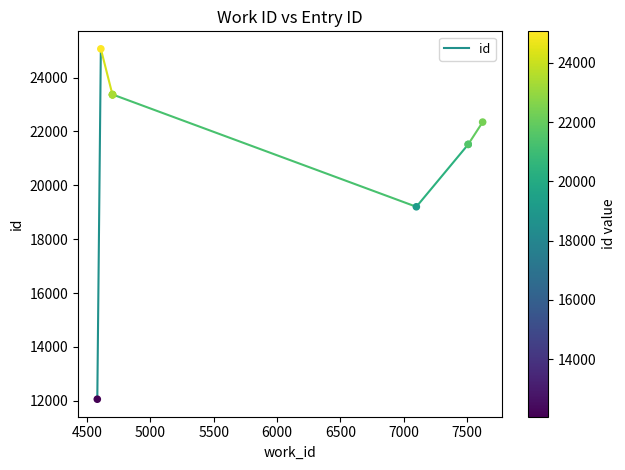

What Y value in the scatter plot is closest to 18562?

19203